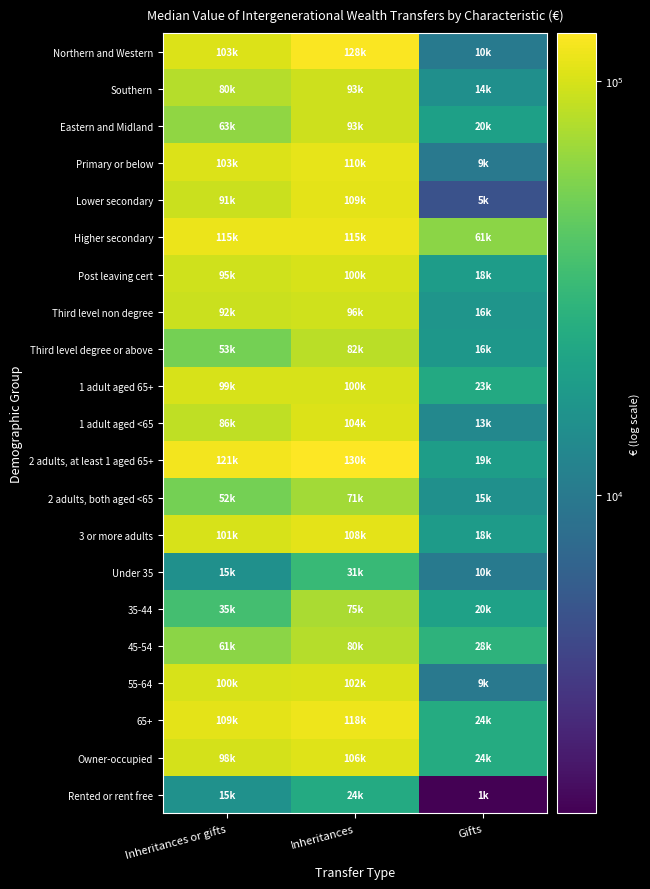

Reading left to right, what are all the values shown in this chart?

Northern and Western: Inheritances or gifts=103600	Inheritances=128100	Gifts=10100
Southern: Inheritances or gifts=80600	Inheritances=93200	Gifts=14700
Eastern and Midland: Inheritances or gifts=63400	Inheritances=93800	Gifts=20200
Primary or below: Inheritances or gifts=103600	Inheritances=110900	Gifts=9800
Lower secondary: Inheritances or gifts=91700	Inheritances=109800	Gifts=5100
Higher secondary: Inheritances or gifts=115900	Inheritances=115500	Gifts=61200
Post leaving cert: Inheritances or gifts=95500	Inheritances=100000	Gifts=18900
Third level non degree: Inheritances or gifts=92700	Inheritances=96300	Gifts=16500
Third level degree or above: Inheritances or gifts=53200	Inheritances=82900	Gifts=16800
1 adult aged 65+: Inheritances or gifts=99800	Inheritances=100300	Gifts=23700
1 adult aged <65: Inheritances or gifts=86700	Inheritances=104200	Gifts=13000
2 adults, at least 1 aged 65+: Inheritances or gifts=121100	Inheritances=130800	Gifts=19200
2 adults, both aged <65: Inheritances or gifts=52600	Inheritances=71100	Gifts=15000
3 or more adults: Inheritances or gifts=101400	Inheritances=108800	Gifts=18300
Under 35: Inheritances or gifts=15000	Inheritances=31500	Gifts=10000
35-44: Inheritances or gifts=35500	Inheritances=75900	Gifts=20500
45-54: Inheritances or gifts=61100	Inheritances=80000	Gifts=28400
55-64: Inheritances or gifts=100600	Inheritances=102000	Gifts=9900
65+: Inheritances or gifts=109600	Inheritances=118000	Gifts=24600
Owner-occupied: Inheritances or gifts=98300	Inheritances=106700	Gifts=24700
Rented or rent free: Inheritances or gifts=15200	Inheritances=24100	Gifts=1700